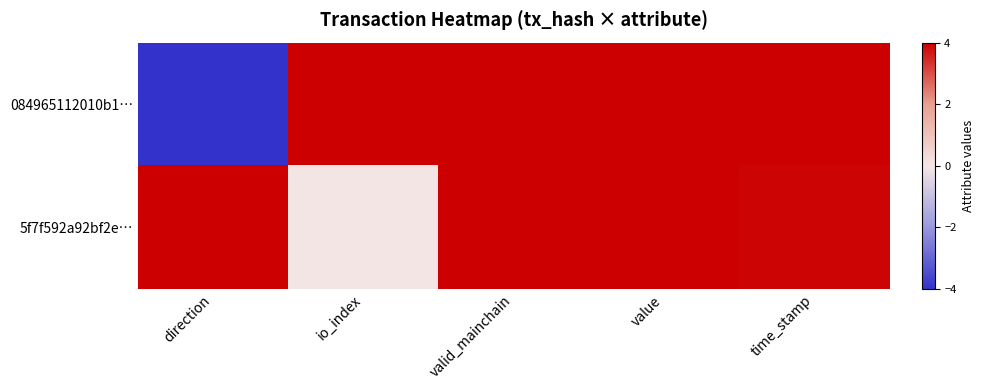

At which category is the sum across all series the highest?

valid_mainchain